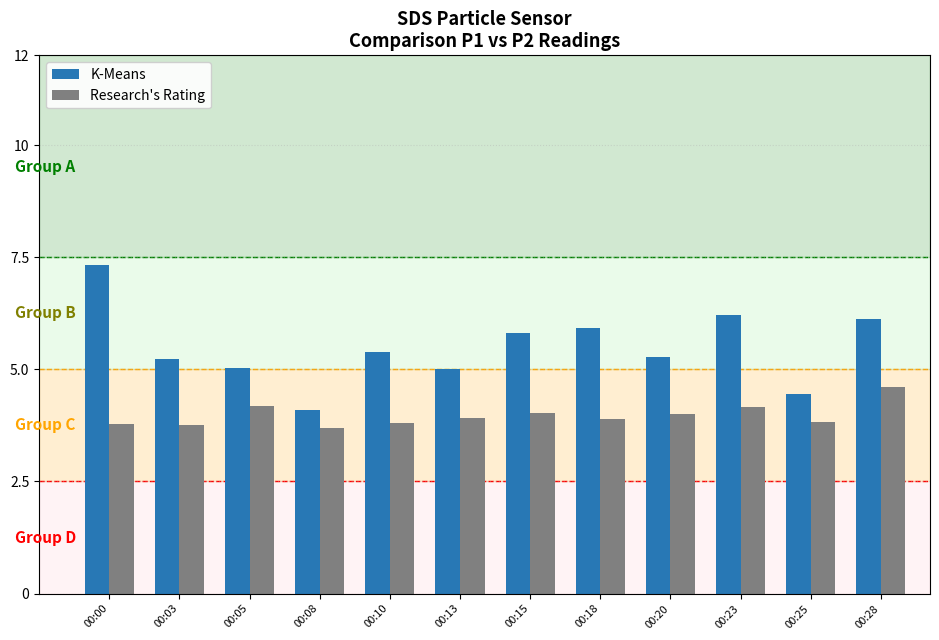

Which category has the lowest value in the K-Means series?

00:08